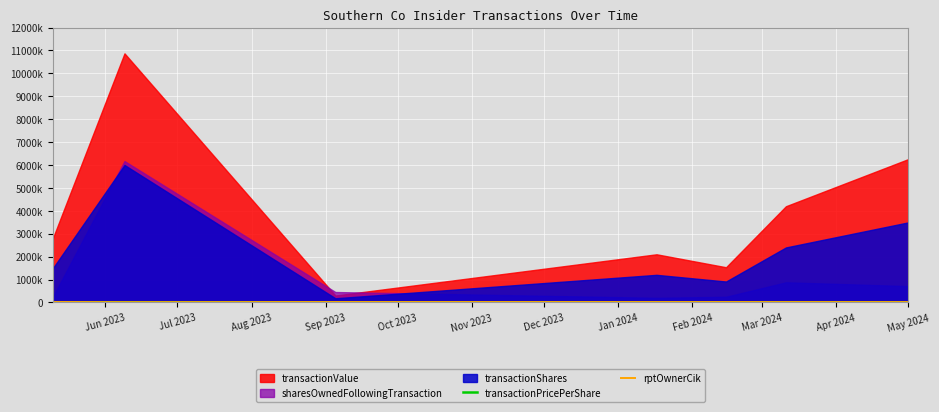

How many lines are shown in the chart?

2